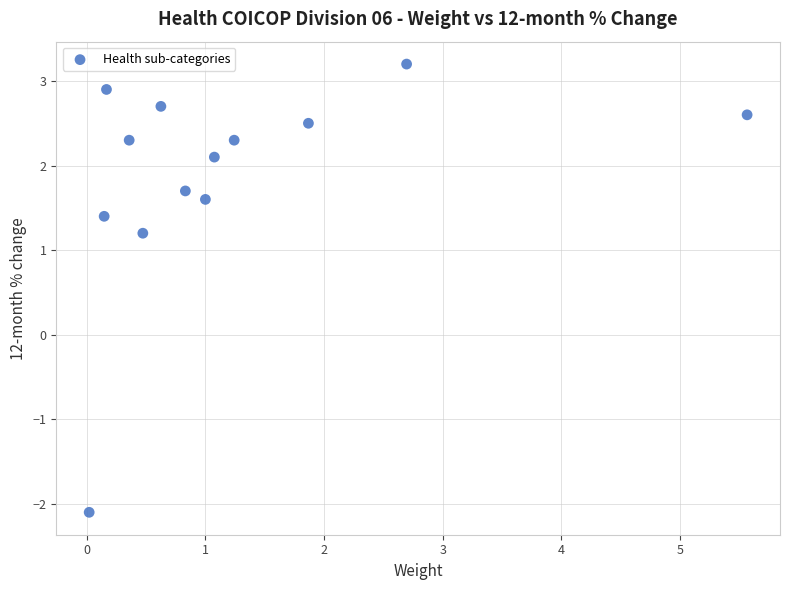

What is the range of Y values (max minus min)?

5.3